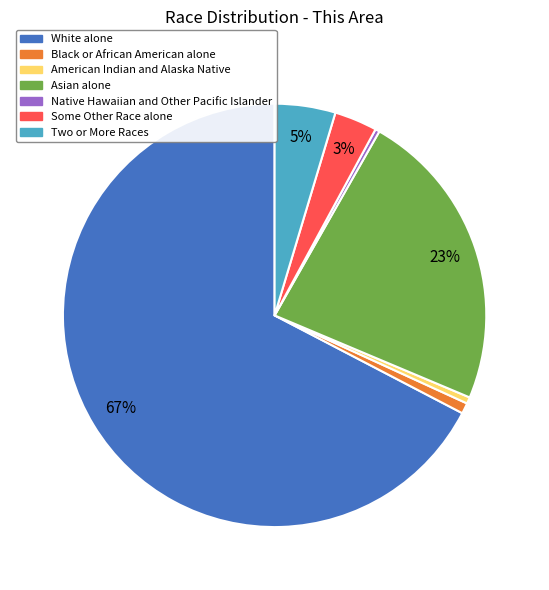

True or false: Two or More Races accounts for 5% of the total.

True